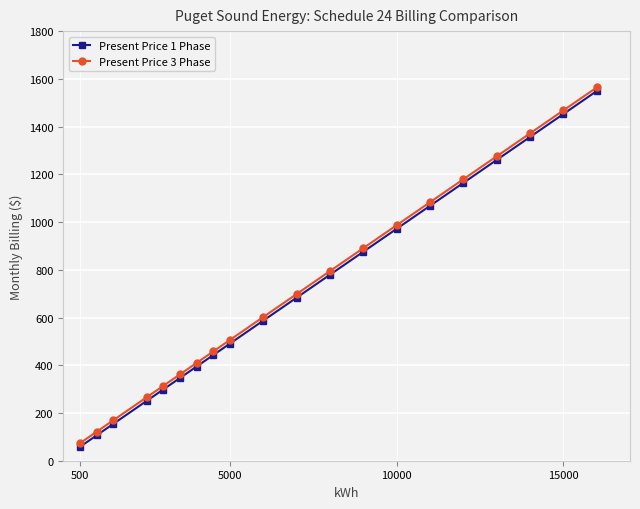

What is the value of the Present Price 1 Phase point at the 9th from the left?

490.7